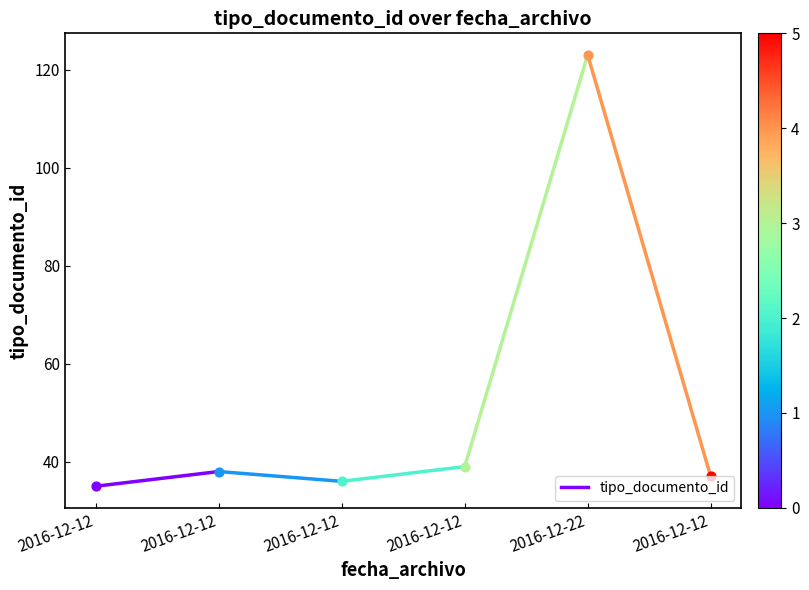

What is the change in value from 2016-12-12 to 2016-12-12?

+3